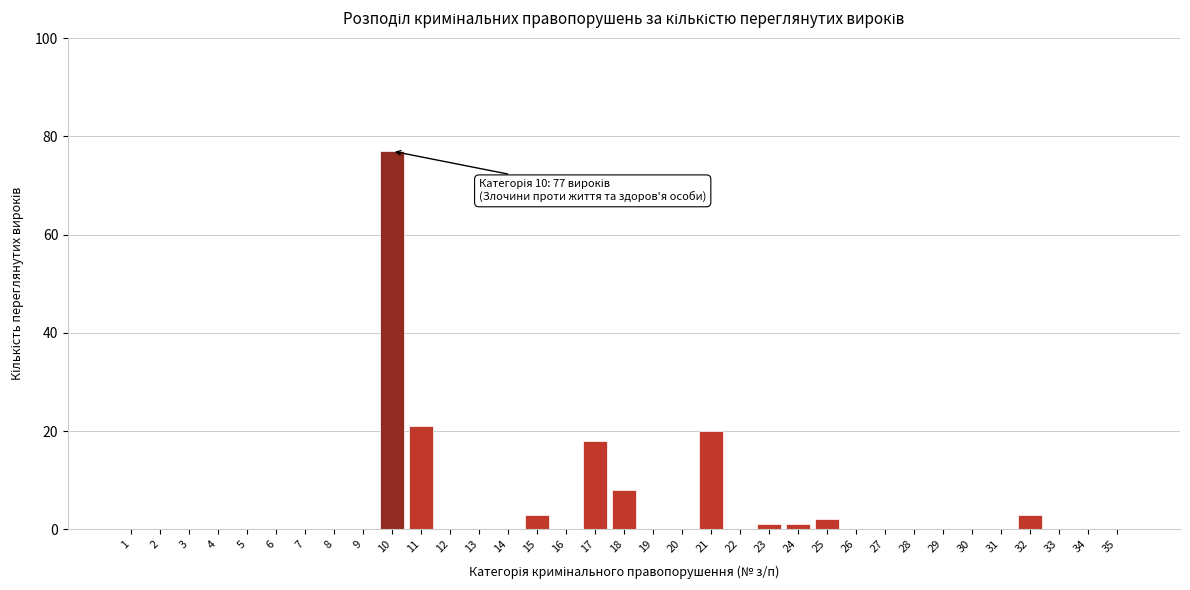

True or false: the data shows 0 at 33.

True